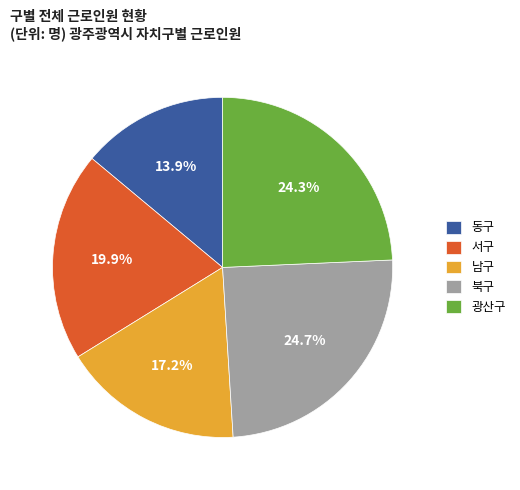

Which has a higher value, 동구 or 서구?

서구